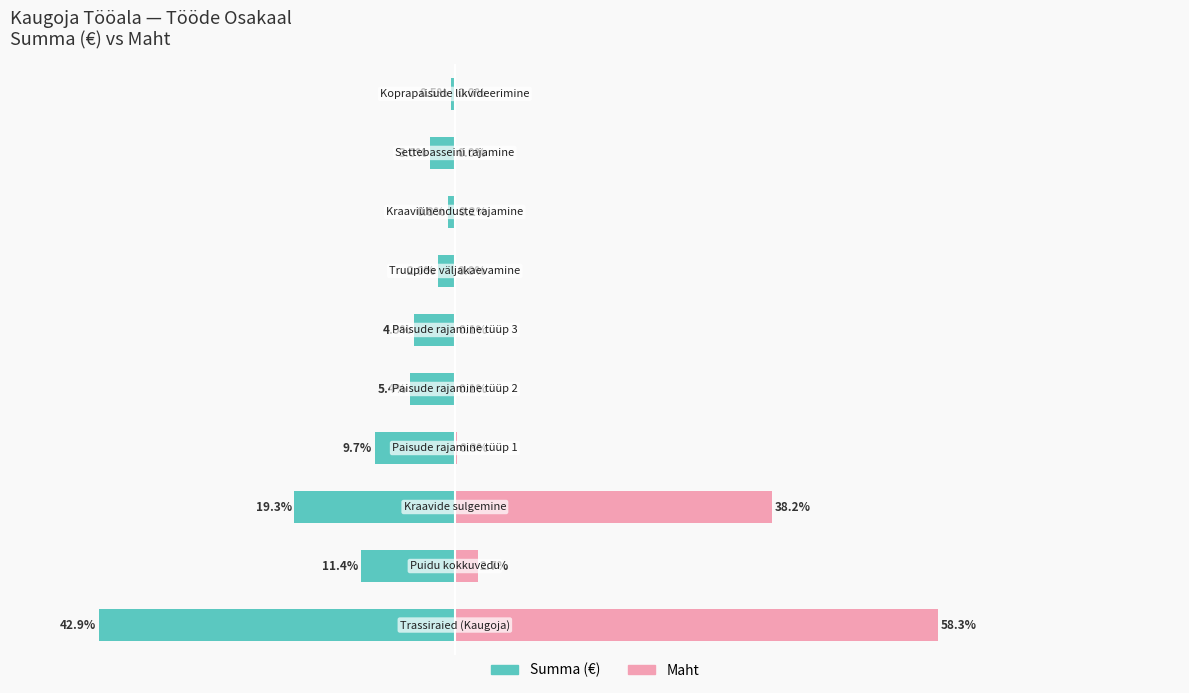

Reading left to right, what are all the values shown in this chart?

Summa (€): -42.9	-11.4	-19.3	-9.7	-5.4	-4.9	-2.0	-0.8	-3.0	-0.5
Maht: 58.3	2.7	38.2	0.3	0.1	0.1	0.0	0.2	0.0	0.0